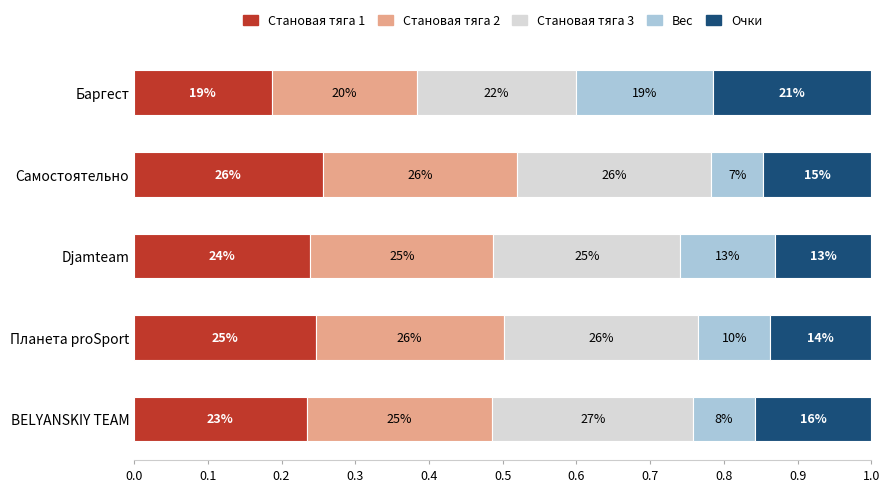

What are all the series names shown in the legend?

Становая тяга 1, Становая тяга 2, Становая тяга 3, Вес, Очки